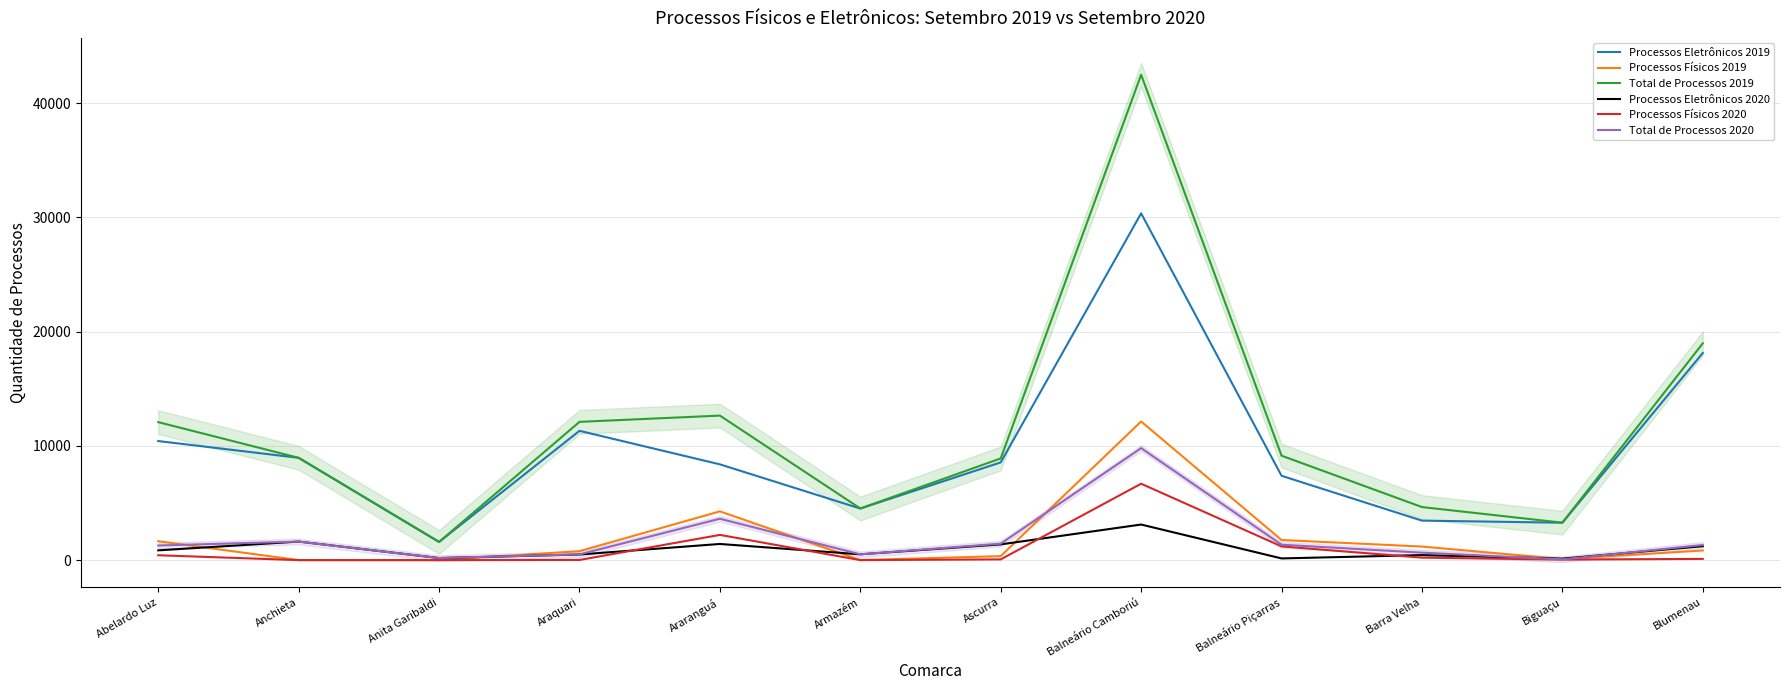

List the labels in order of Total de Processos 2019 value, smallest first.

Anita Garibaldi, Biguaçu, Armazém, Barra Velha, Ascurra, Anchieta, Balneário Piçarras, Abelardo Luz, Araquari, Araranguá, Blumenau, Balneário Camboriú